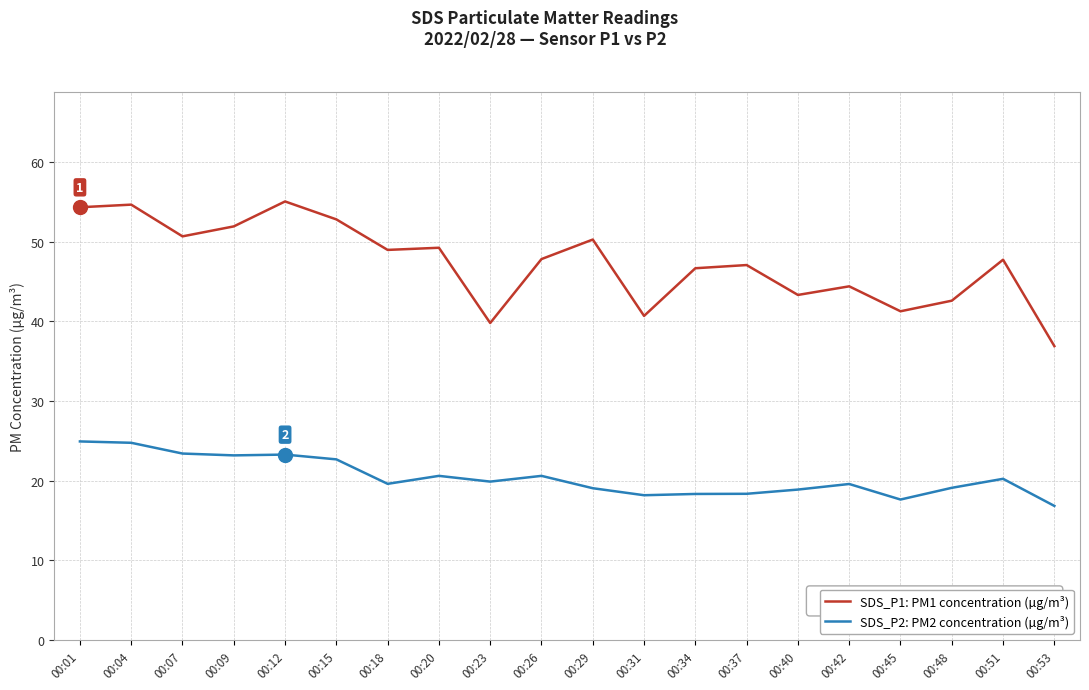

List the series in order of their overall mean, highest first.

SDS_P1: PM1 concentration (µg/m³), SDS_P2: PM2 concentration (µg/m³)